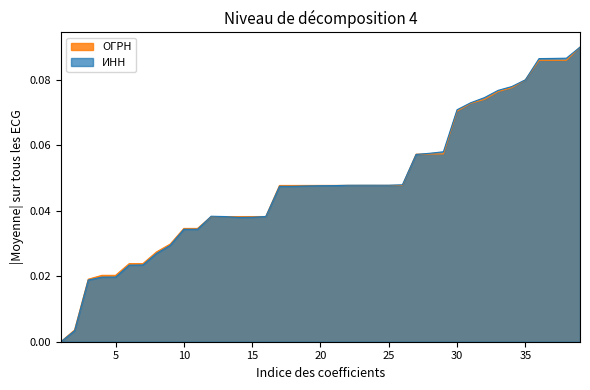

Where is ИНН nearest to the value 0?

1